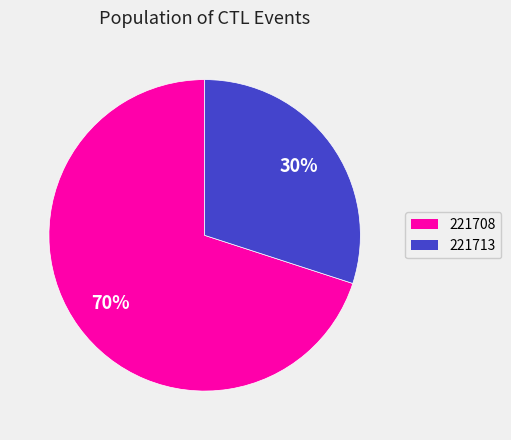

How many segments does this pie chart have?

2